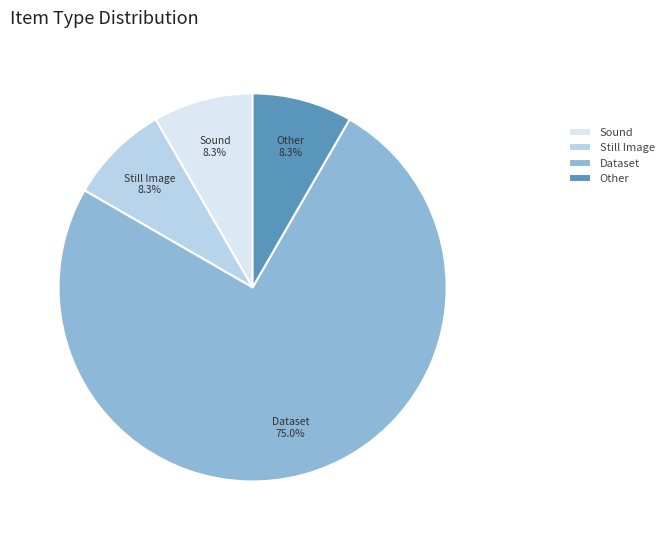

To the nearest percent, what is the combined percentage of Other and Sound?

17%